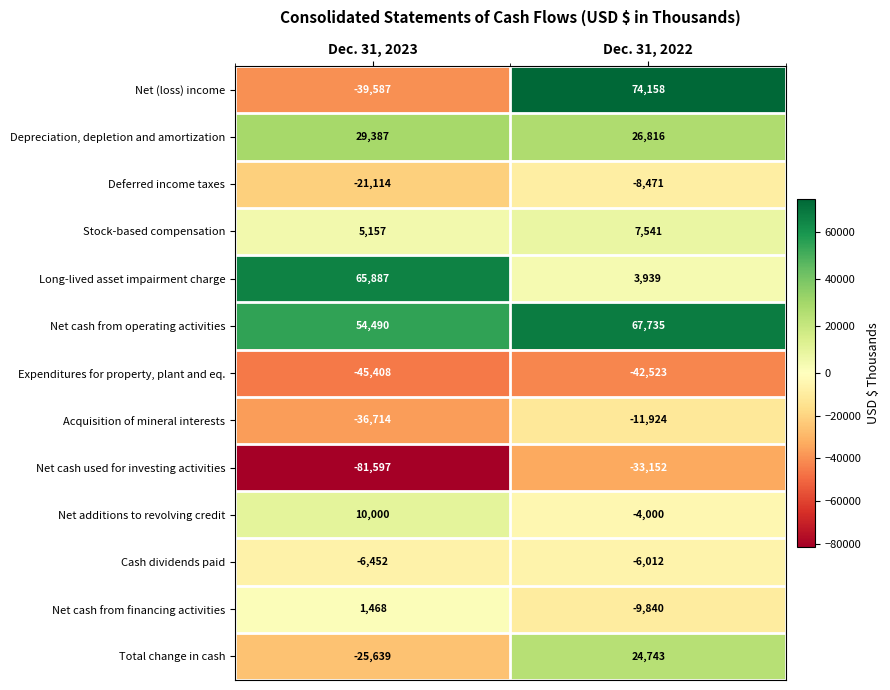

Which series has the largest total across all categories?

Net cash from operating activities